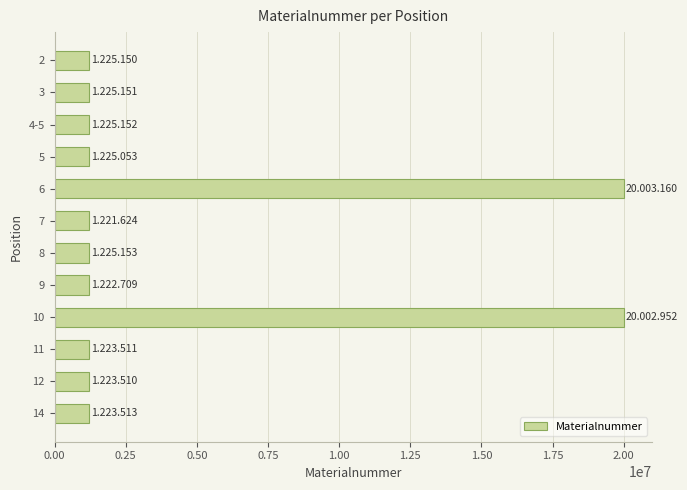

The value at 11 is 1223511. True or false?

True